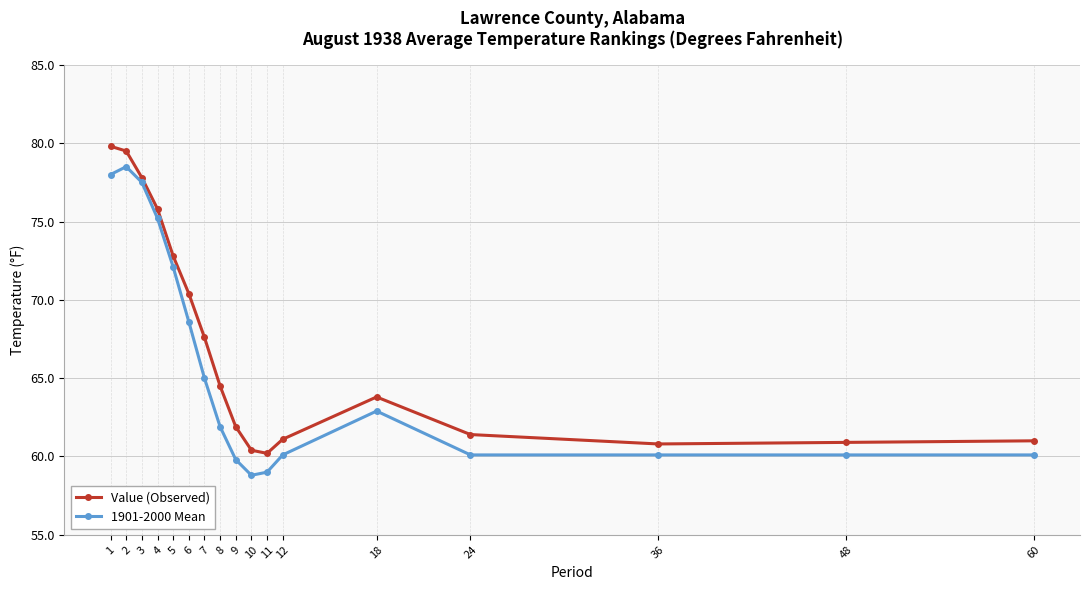

How many lines are shown in the chart?

2